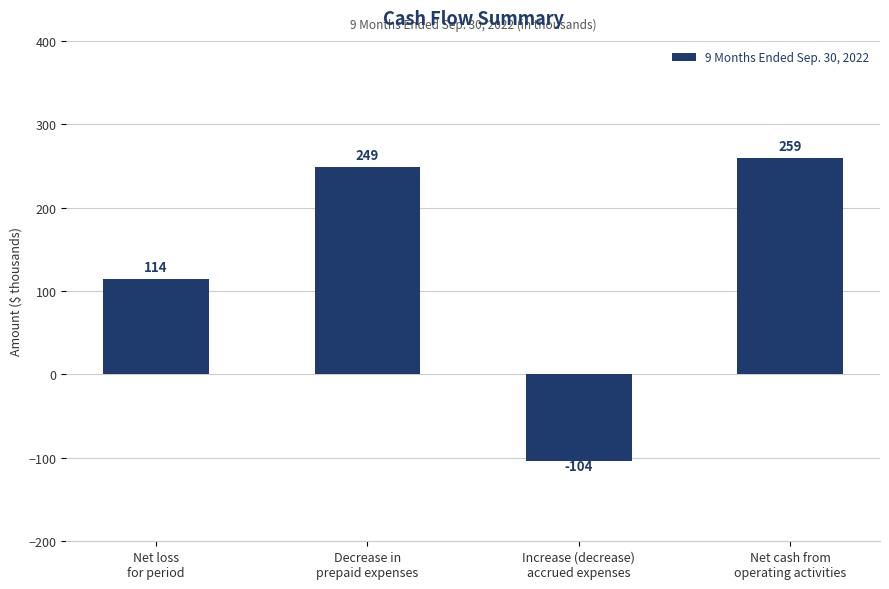

Rank the categories by value from lowest to highest.

Increase (decrease)
accrued expenses, Net loss
for period, Decrease in
prepaid expenses, Net cash from
operating activities